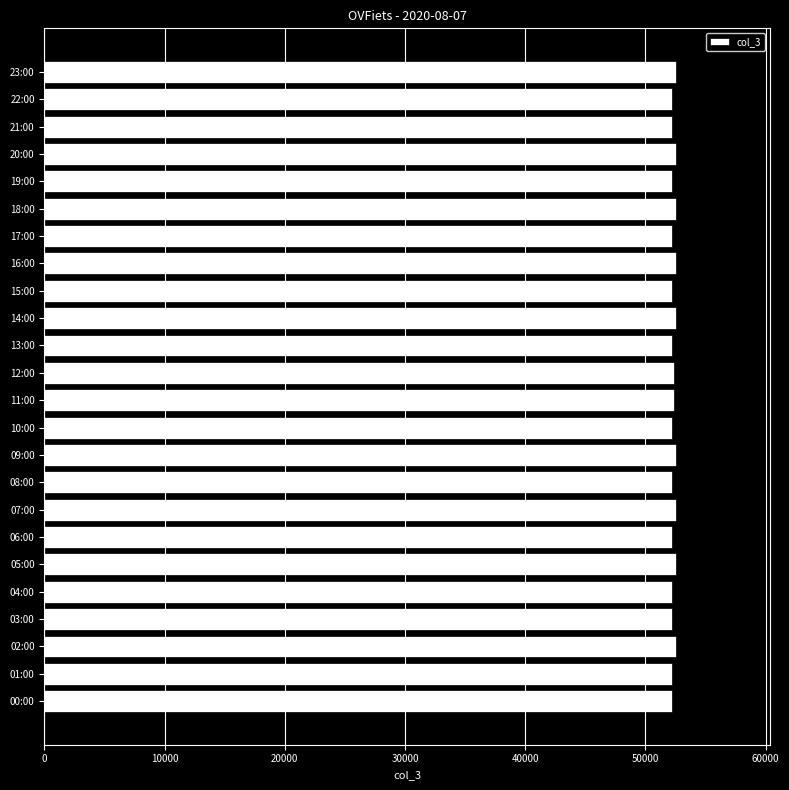

What is the difference between the second highest and minimum values?

295